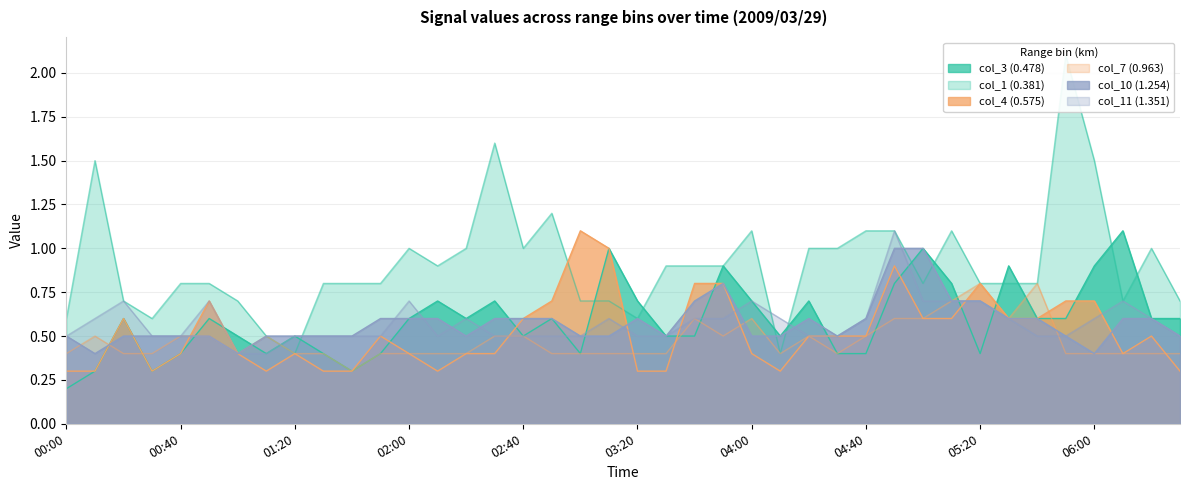

What is the value of the col_11 (1.351) point at the 26th from the left?

0.6